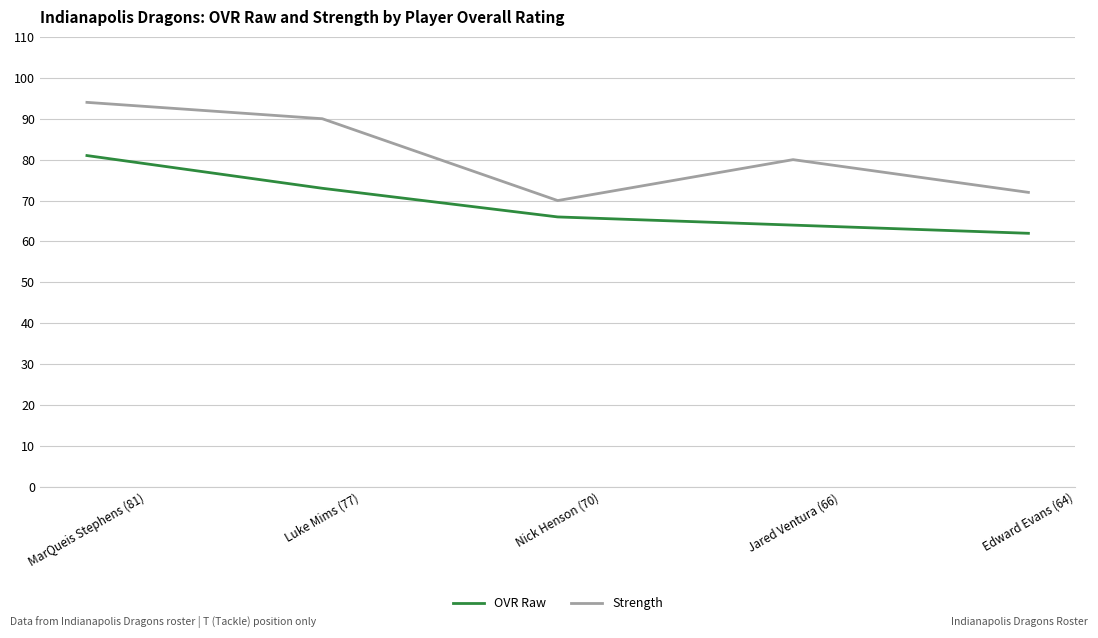

True or false: OVR Raw and Strength cross at least once.

False